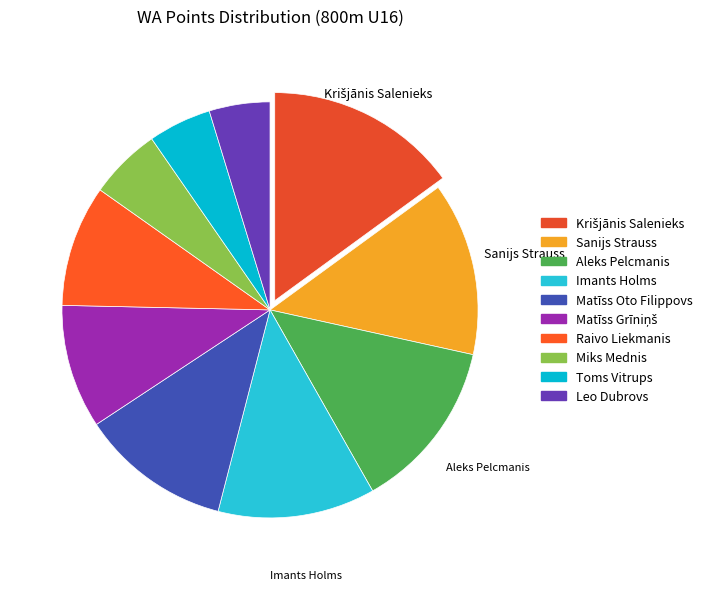

How many segments does this pie chart have?

10